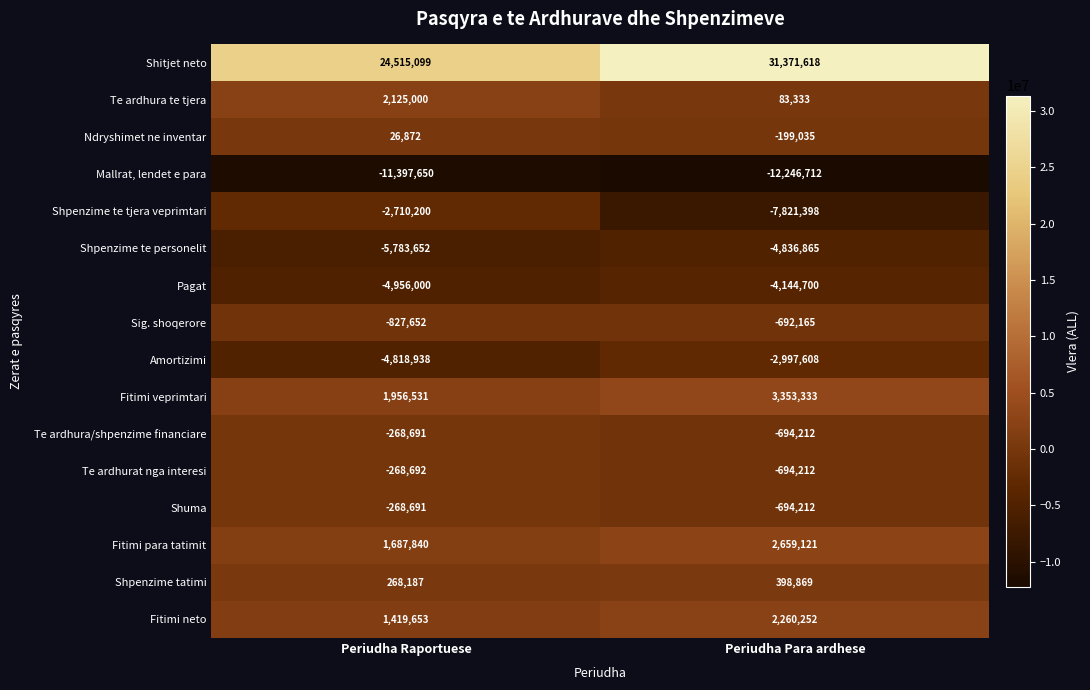

At which category does the chart reach its peak across all series?

Periudha Para ardhese